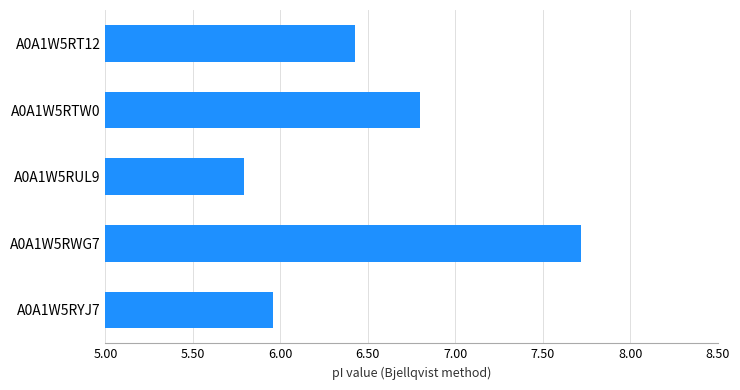

How many distinct data groups are displayed?

1